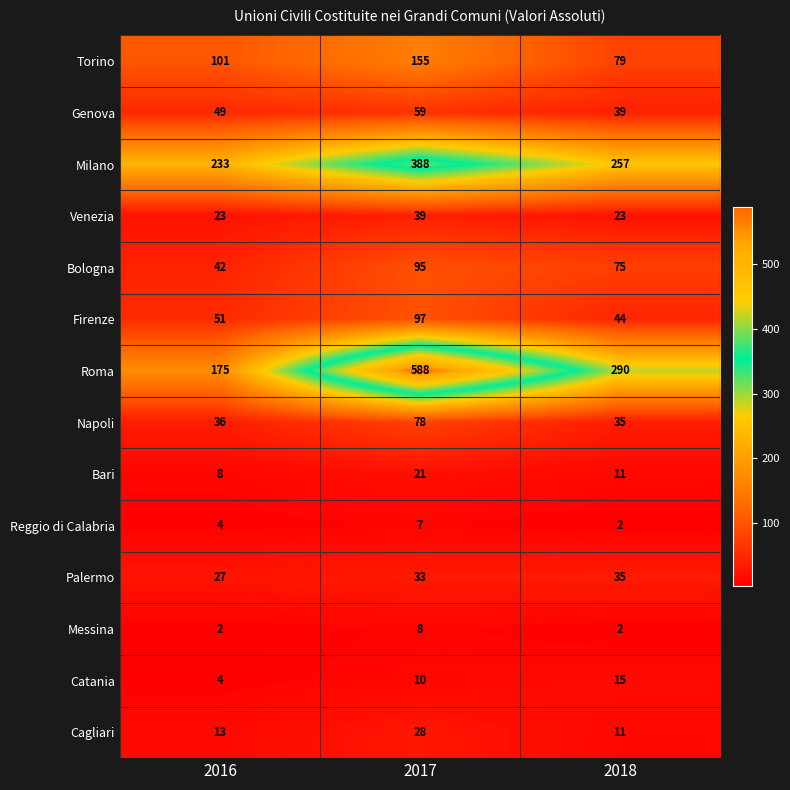

Between 2017 and 2018, which series saw the biggest shift?

Roma